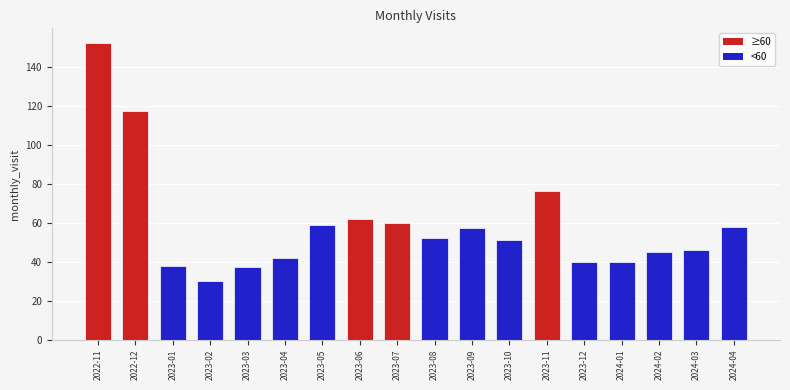

Is it true that the value at 2022-11 is 208?

False